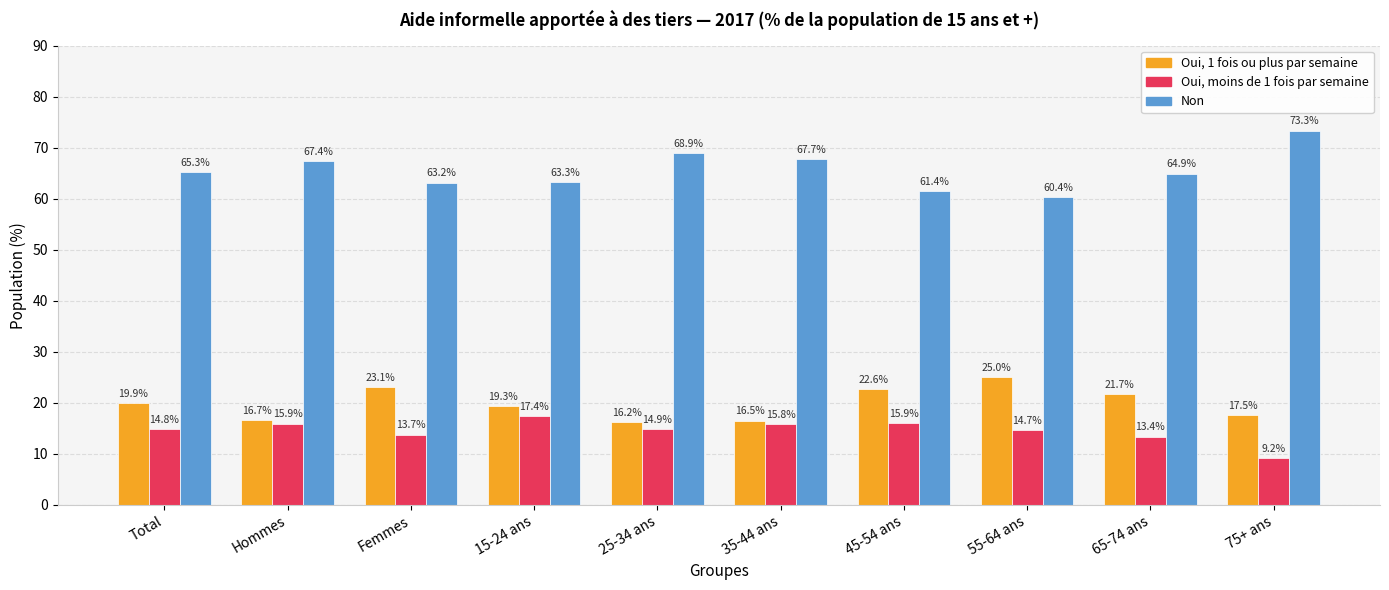

How many distinct data groups are displayed?

3